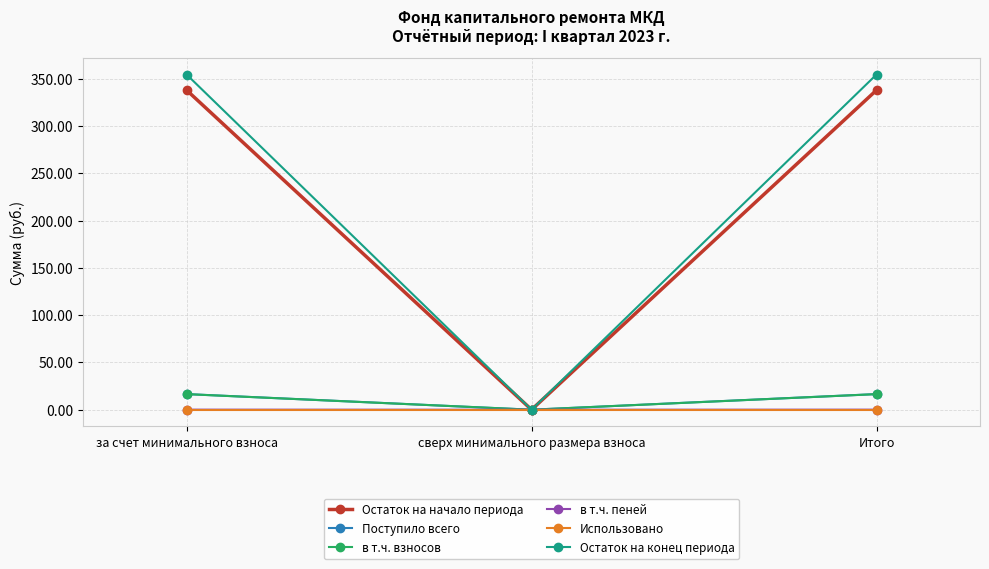

Is the value of Поступило всего at Итого greater than the value of Остаток на начало периода at сверх минимального размера взноса?

Yes